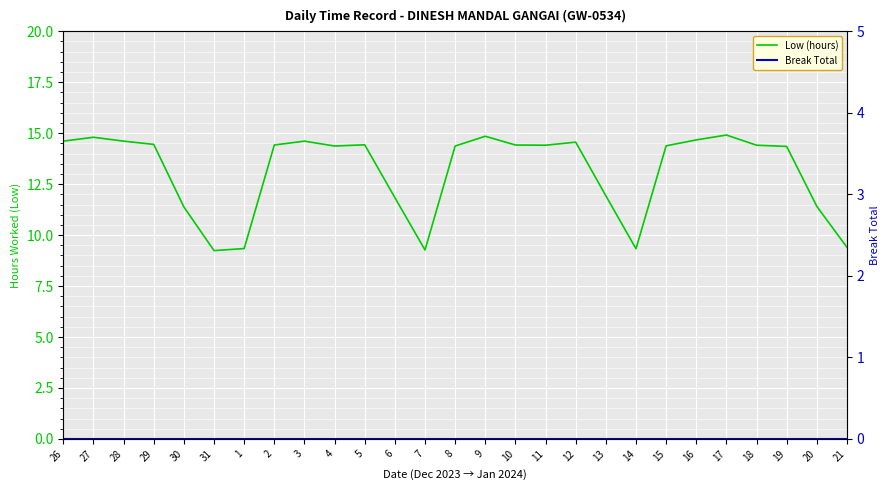

At which label does Low (hours) first exceed 14?

26